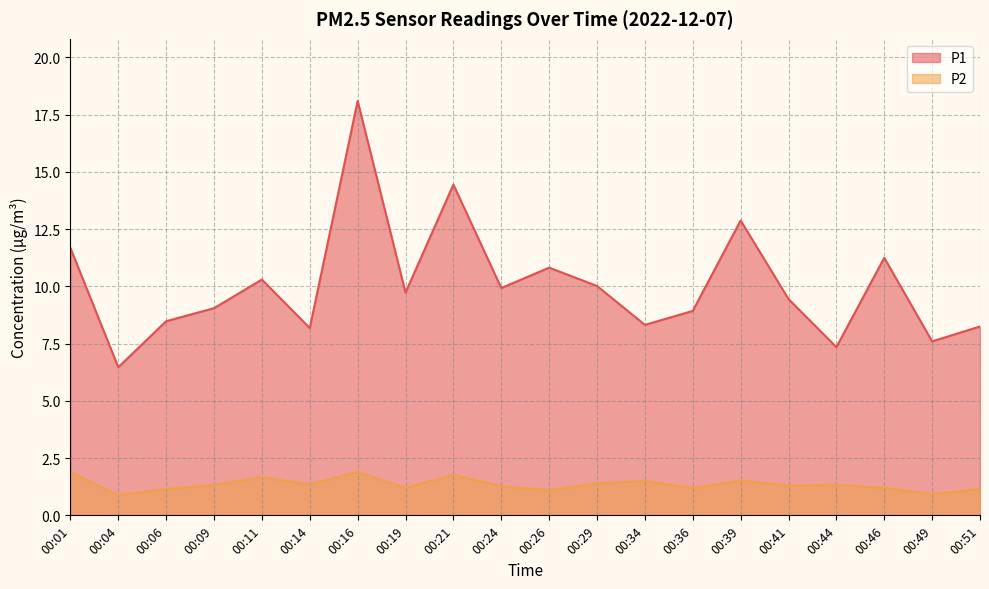

Reading left to right, extract all data points from this chart.

P1: 11.7	6.5	8.5	9.1	10.3	8.2	18.1	9.7	14.4	9.9	10.8	10.0	8.3	8.9	12.9	9.4	7.3	11.2	7.6	8.2
P2: 1.9	0.9	1.1	1.3	1.7	1.4	1.9	1.2	1.8	1.3	1.1	1.4	1.5	1.2	1.5	1.3	1.3	1.2	0.9	1.1